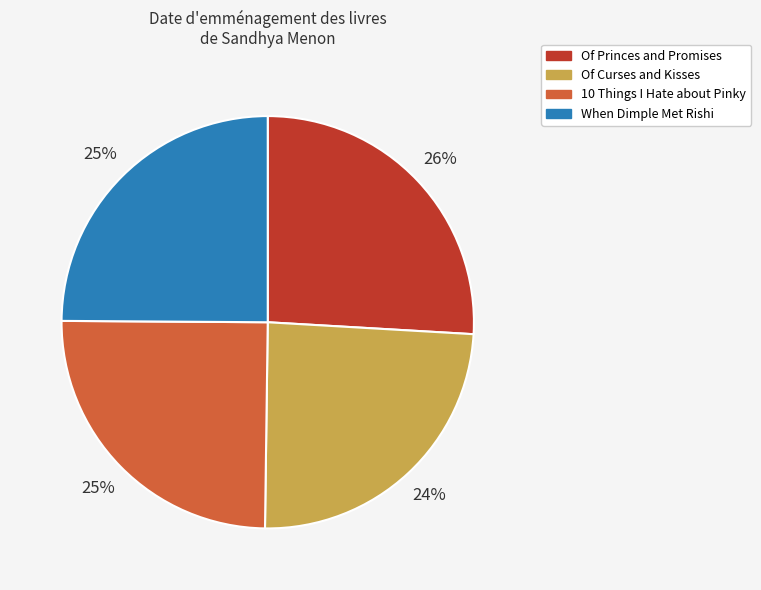

Is there any slice that represents more than half of the pie?

No